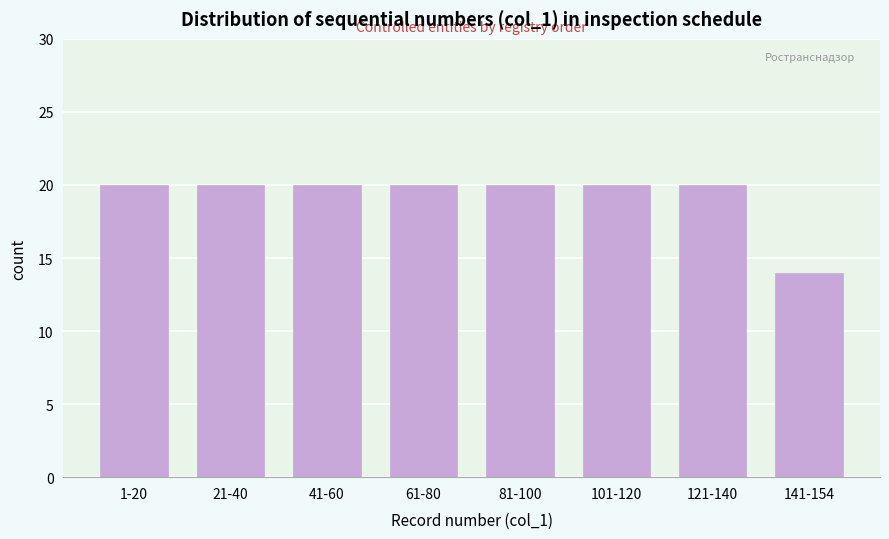

Reading right to left, list all the values displayed in this chart.

141-154=14	121-140=20	101-120=20	81-100=20	61-80=20	41-60=20	21-40=20	1-20=20